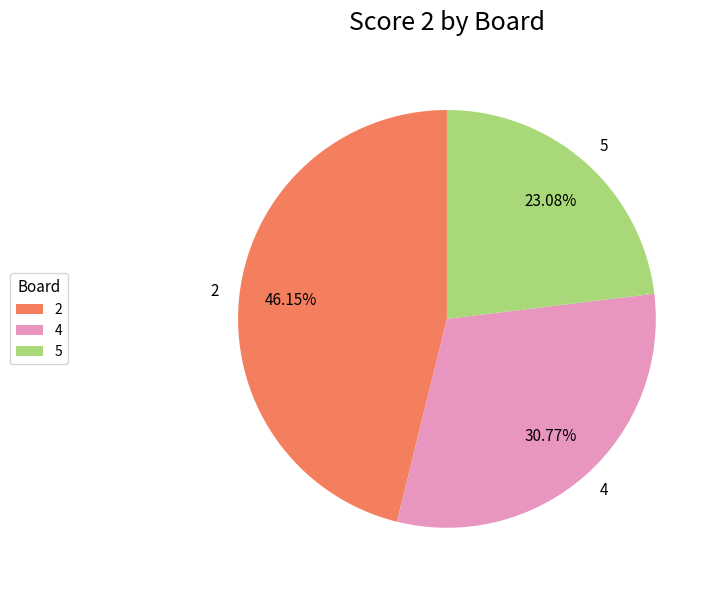

To the nearest percent, what is the average slice percentage?

33%